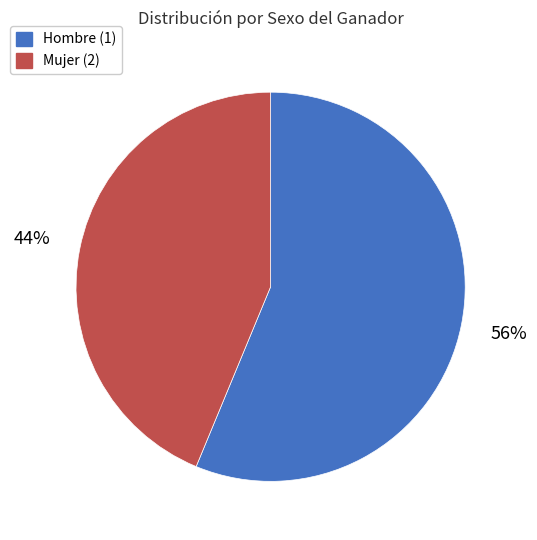

To the nearest percent, what is the average slice percentage?

50%